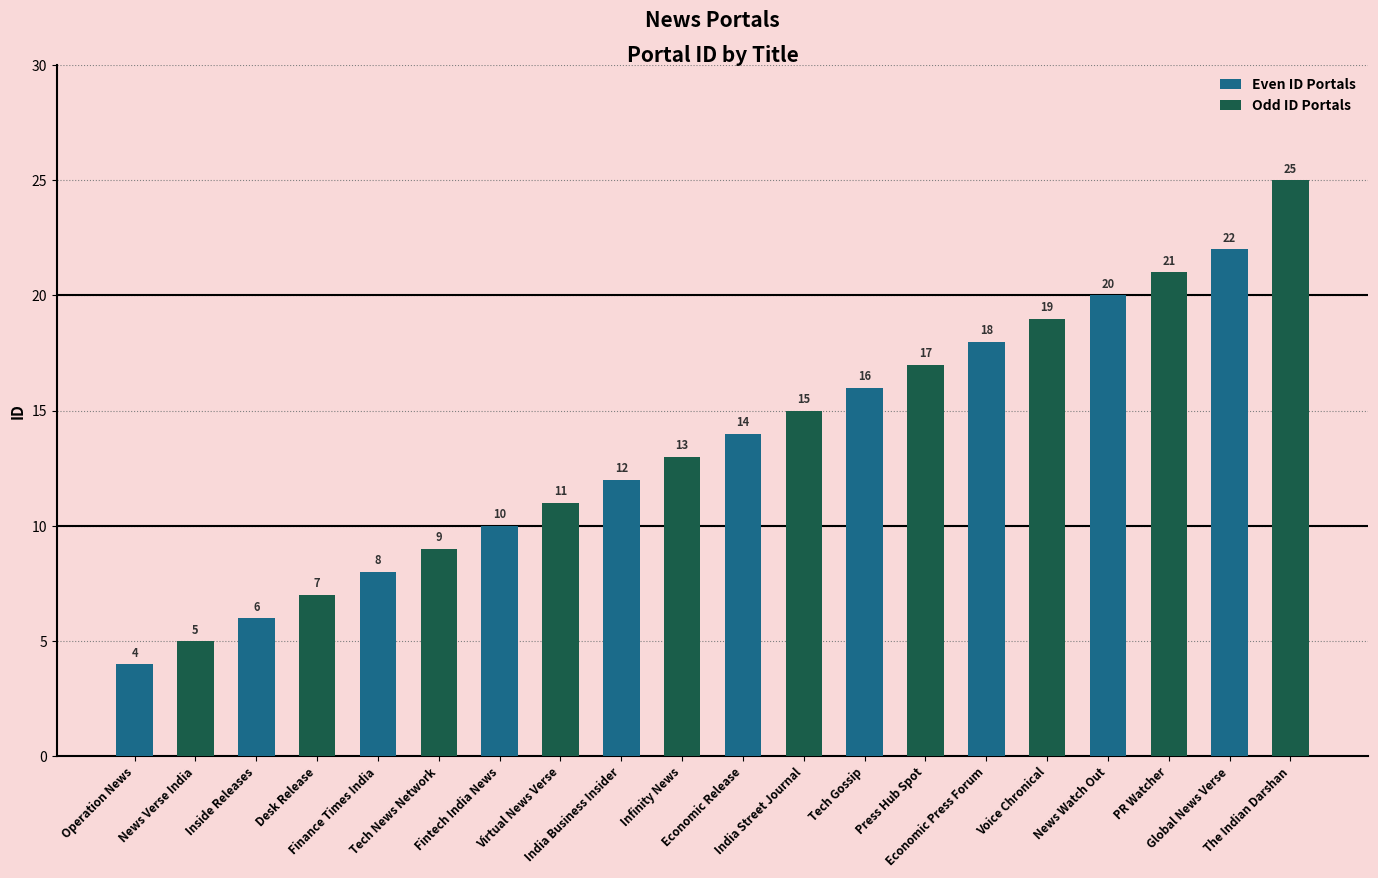

Rank the series by their average value, from highest to lowest.

Odd ID Portals, Even ID Portals